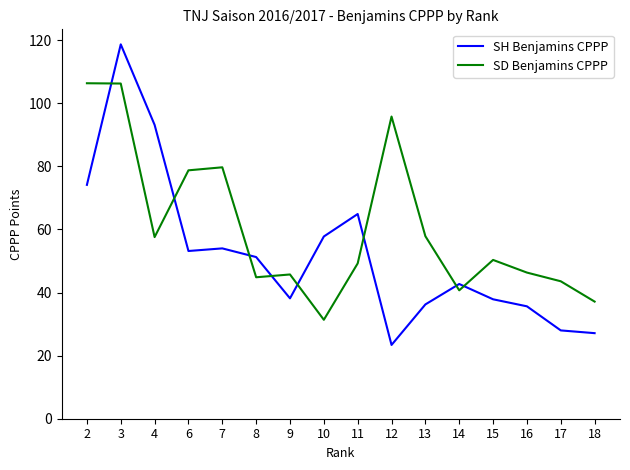

How many categories are shown in the chart?

16